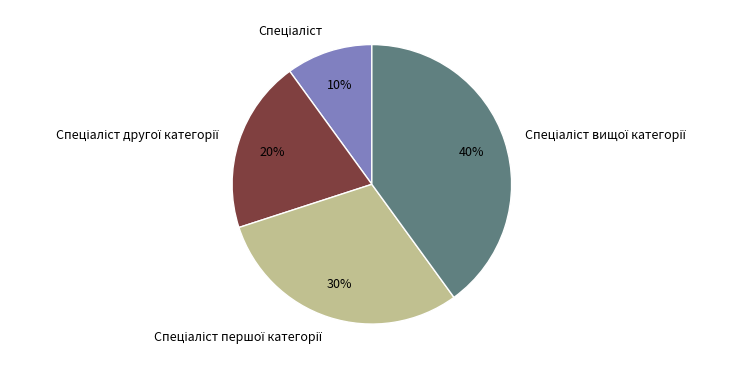

Is there a majority slice in this chart?

No